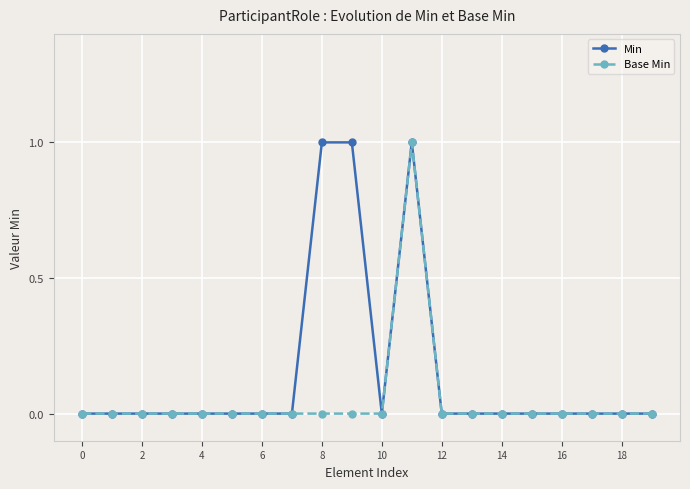

Rank the series by their average value, from highest to lowest.

Min, Base Min